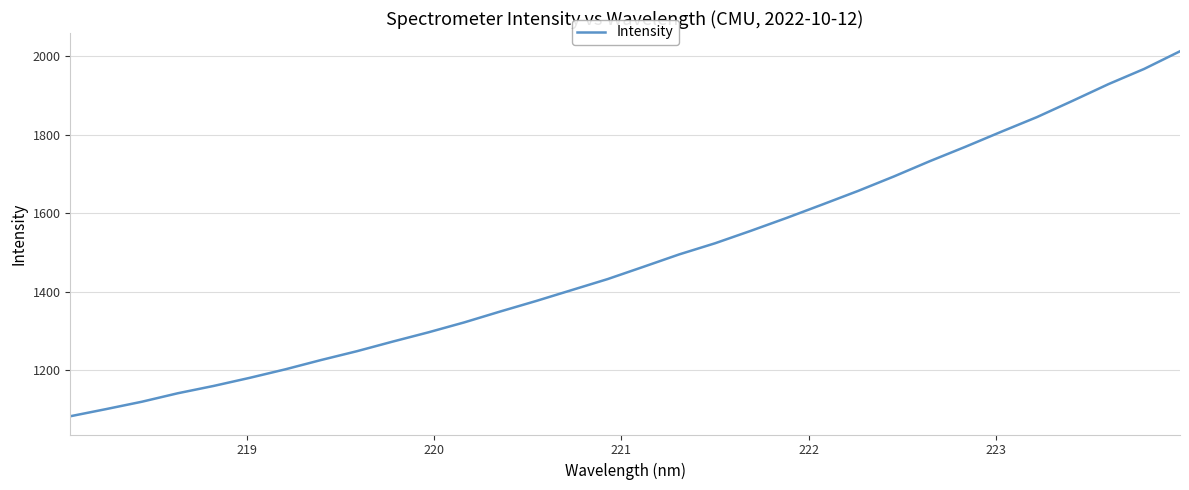

What is the maximum value shown in the chart?

2013.1